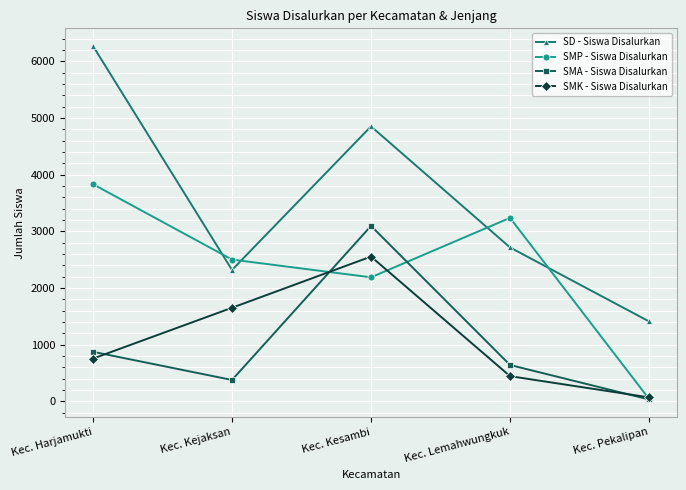

Which series changed the most between Kec. Kesambi and Kec. Pekalipan?

SD - Siswa Disalurkan